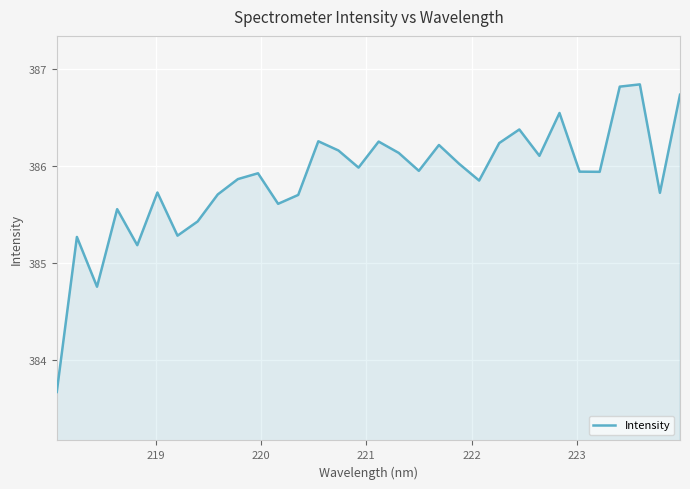

What is the minimum value shown in the chart?

383.7